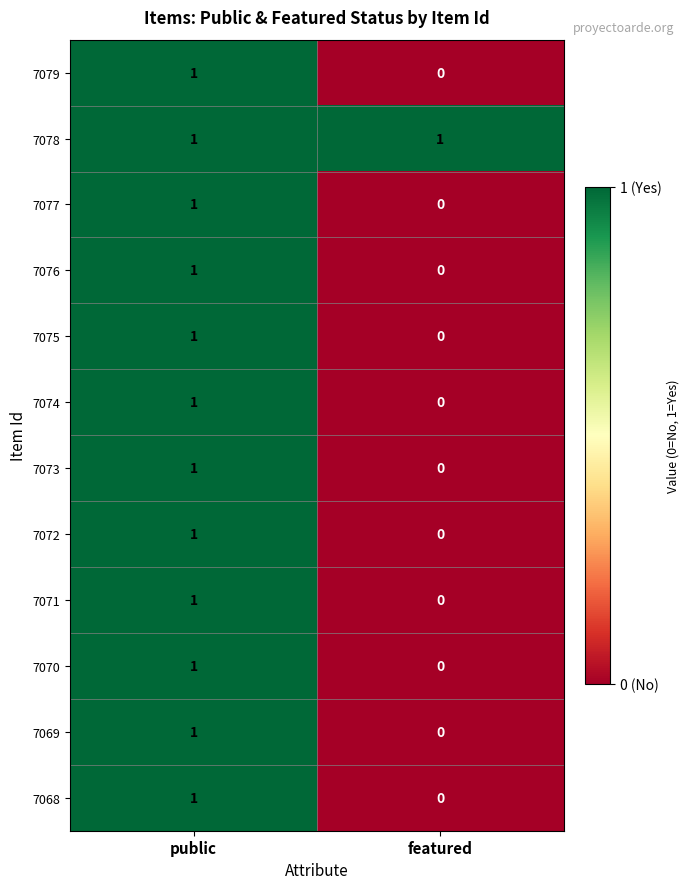

At how many categories does at least one series exceed 0?

2